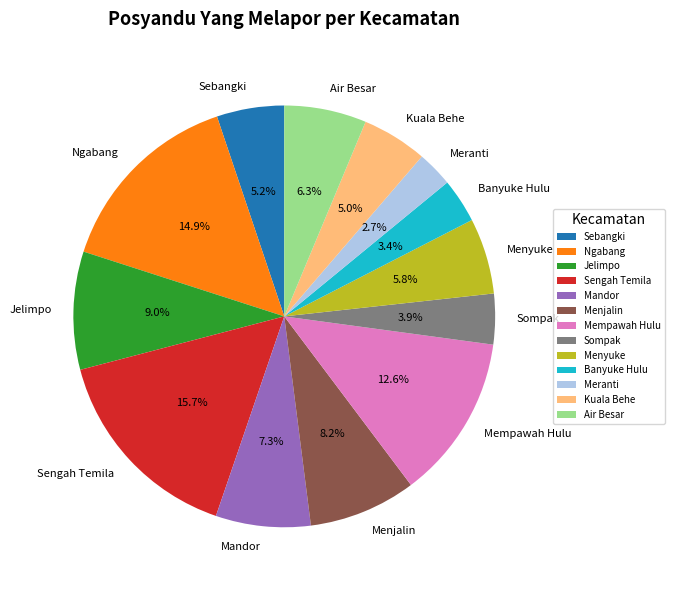

Is there a majority slice in this chart?

No